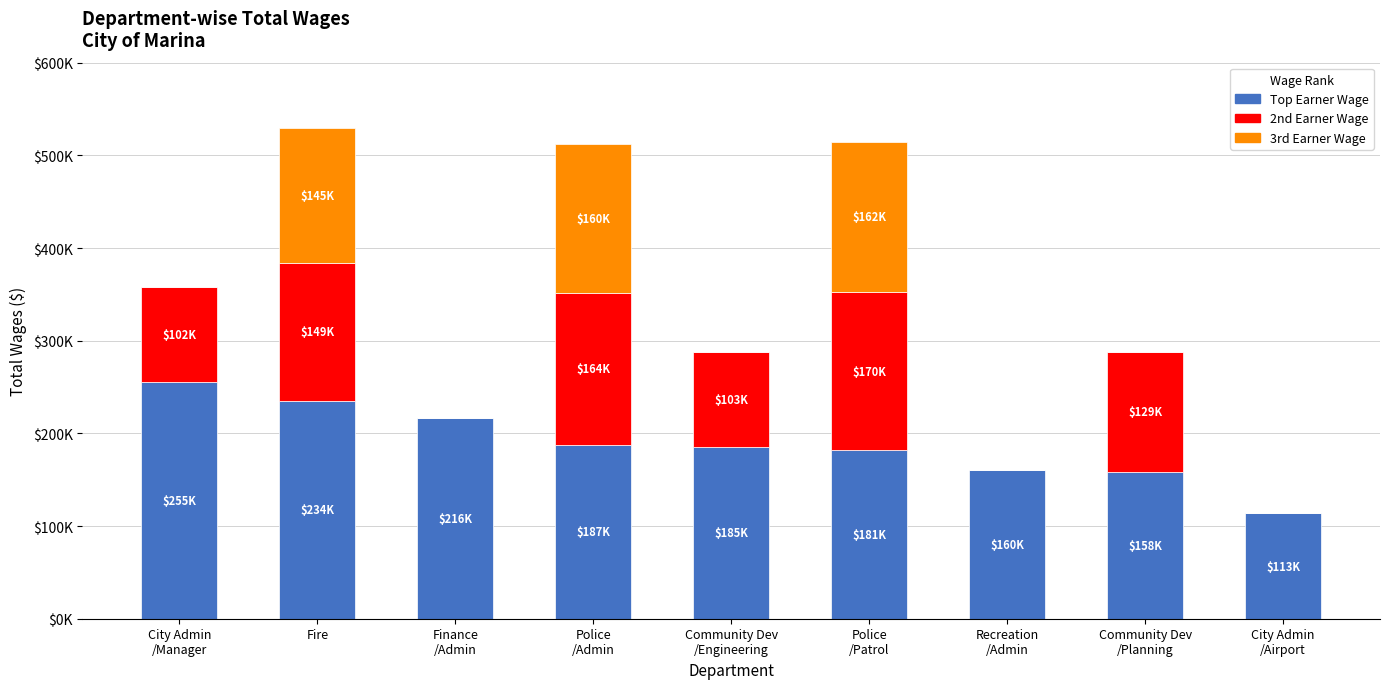

The value of 3rd Earner Wage at Recreation
/Admin is 68917. True or false?

False